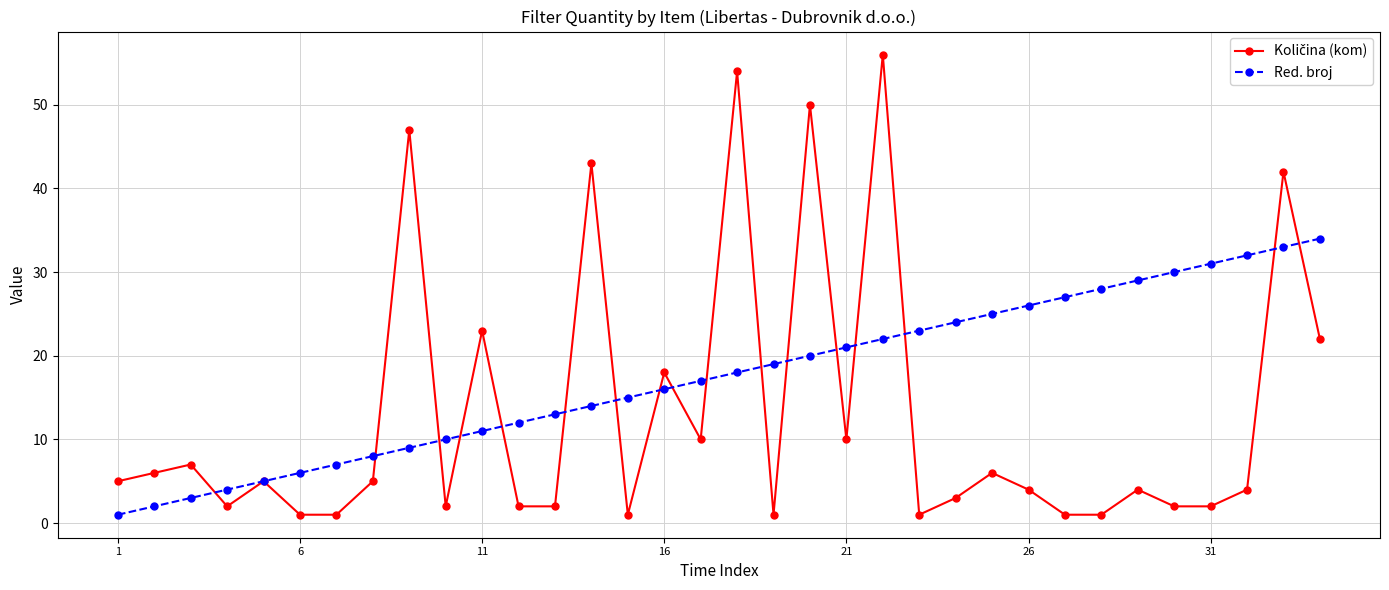

What is the greatest value displayed?

56